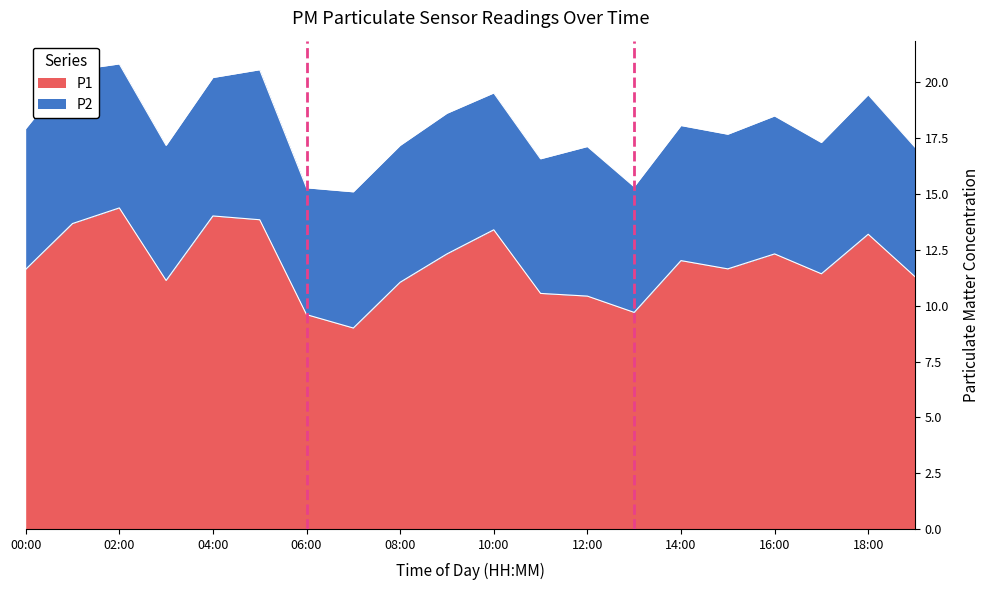

What is the sum of all values?

236.7